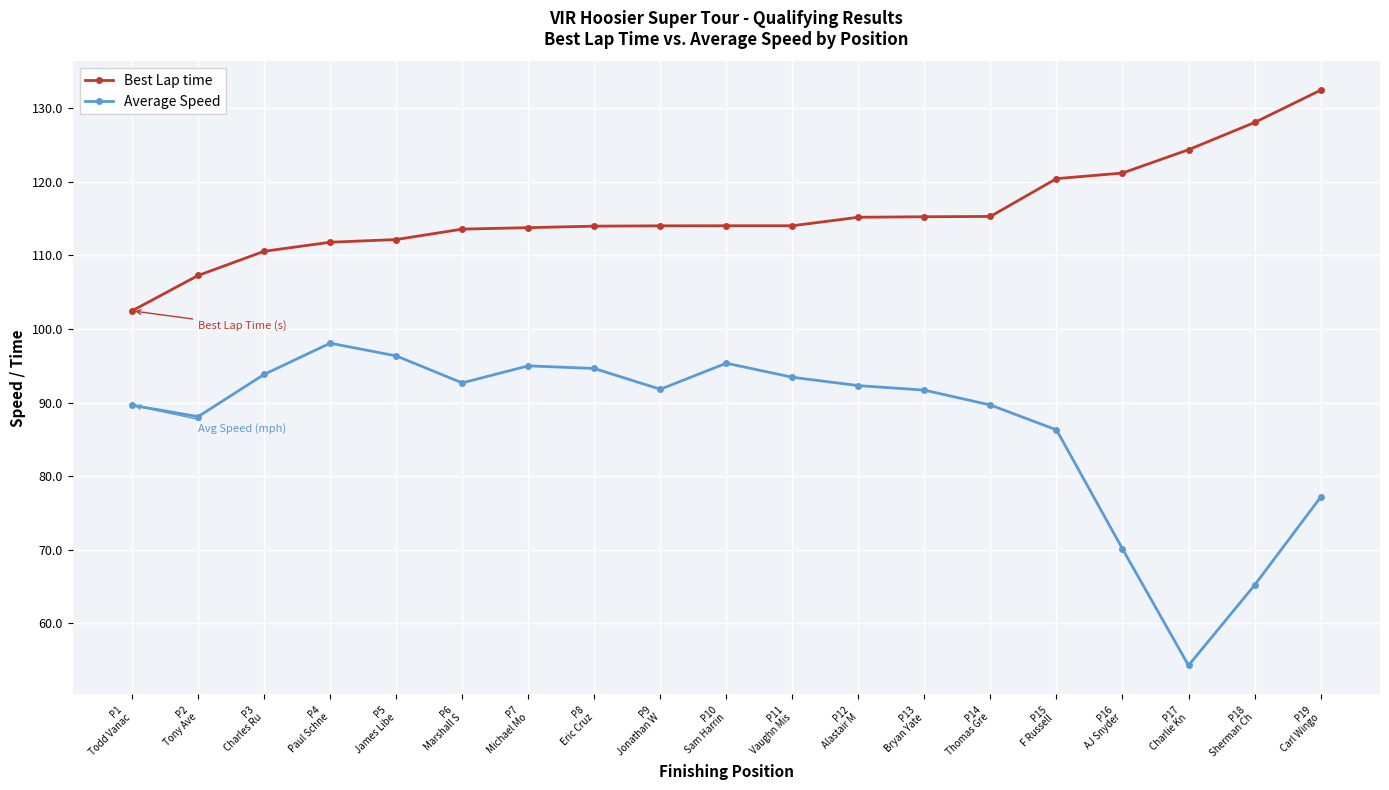

How many data points in Average Speed are less than 91?

8